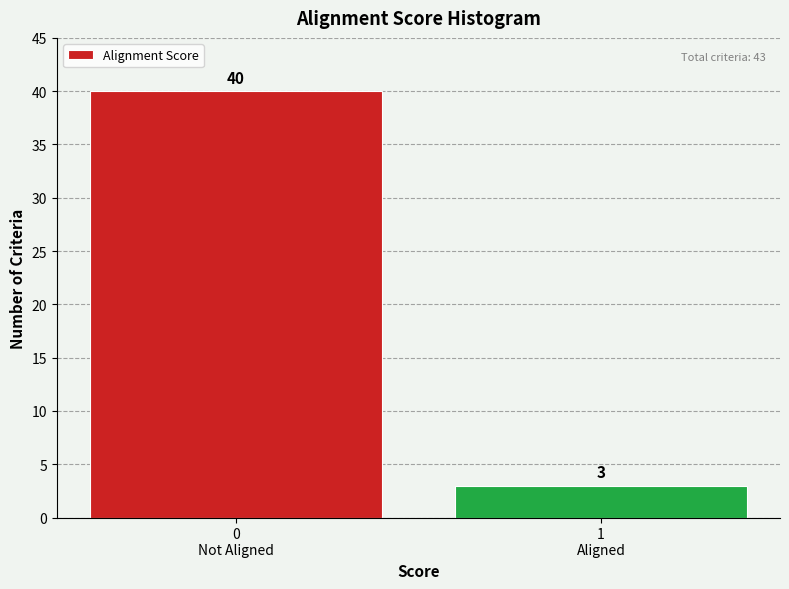

Reading left to right, list all the values displayed in this chart.

40	3